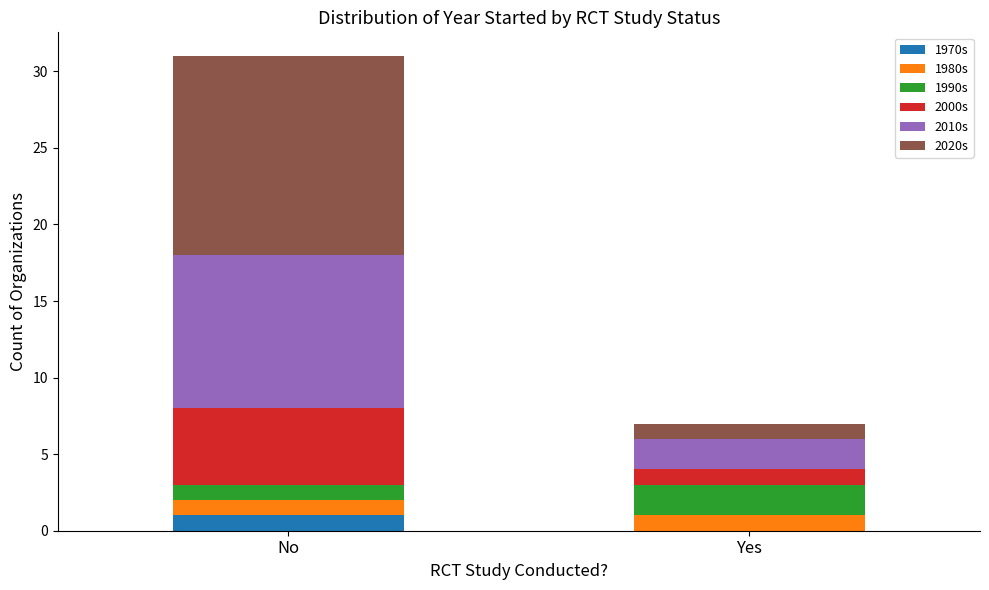

What is the total value across all series at Yes?

7